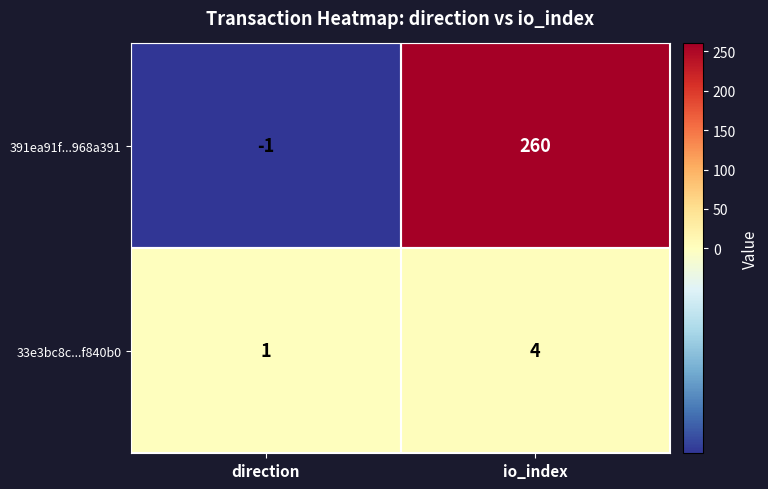

What is the sum of the 33e3bc8c...f840b0 values at io_index and direction?

5